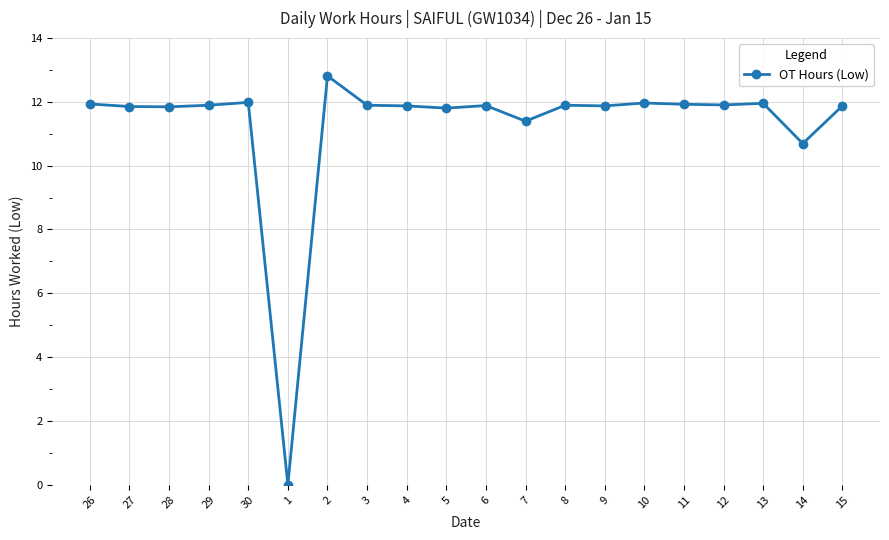

True or false: the data shows 11.9 at 15.

True